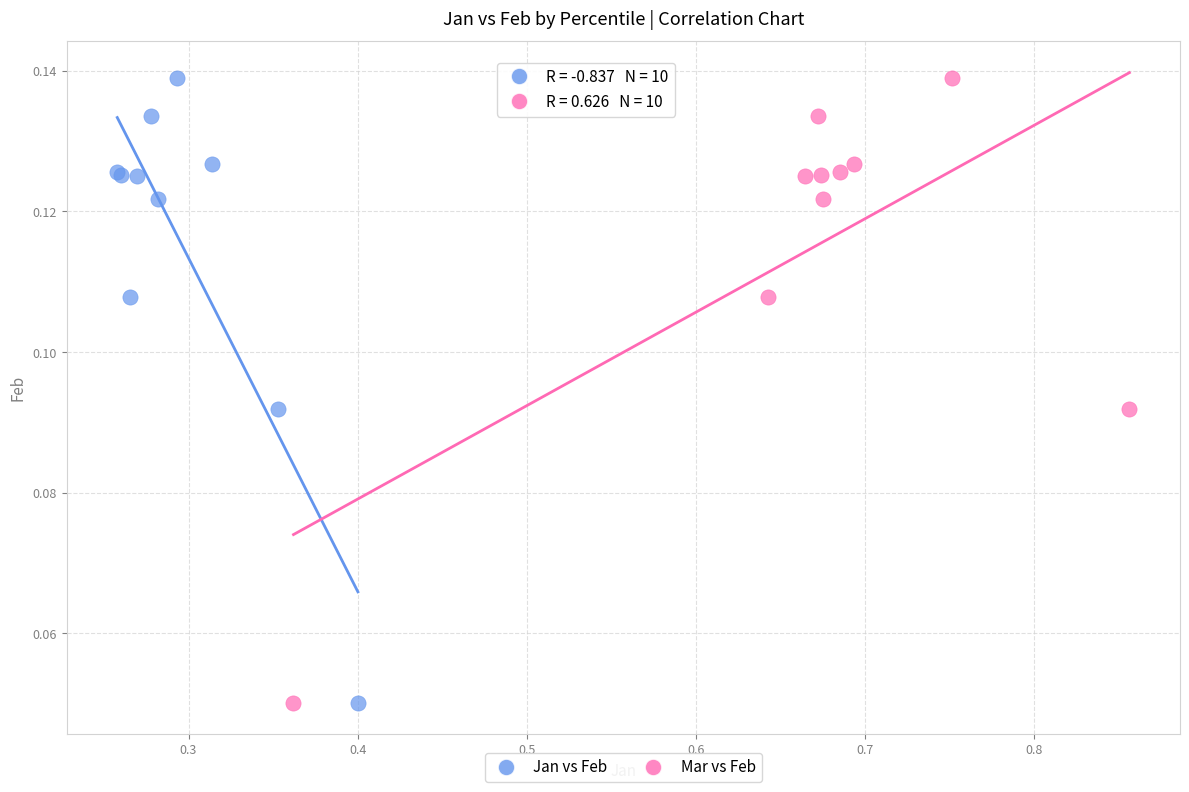

What are all the series names shown in the legend?

Jan vs Feb, Mar vs Feb